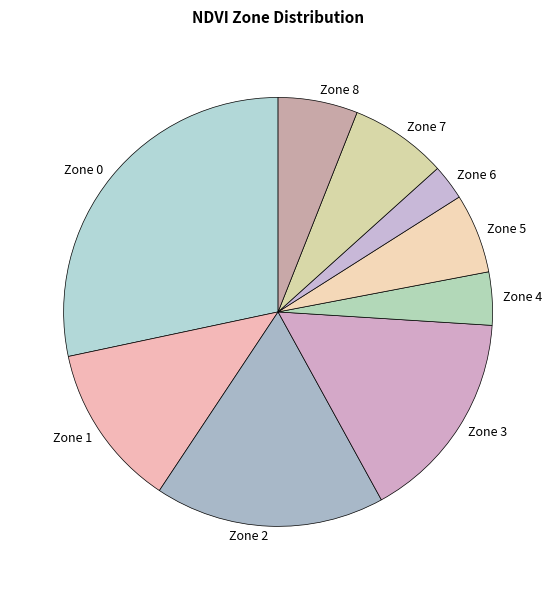

How many segments does this pie chart have?

9